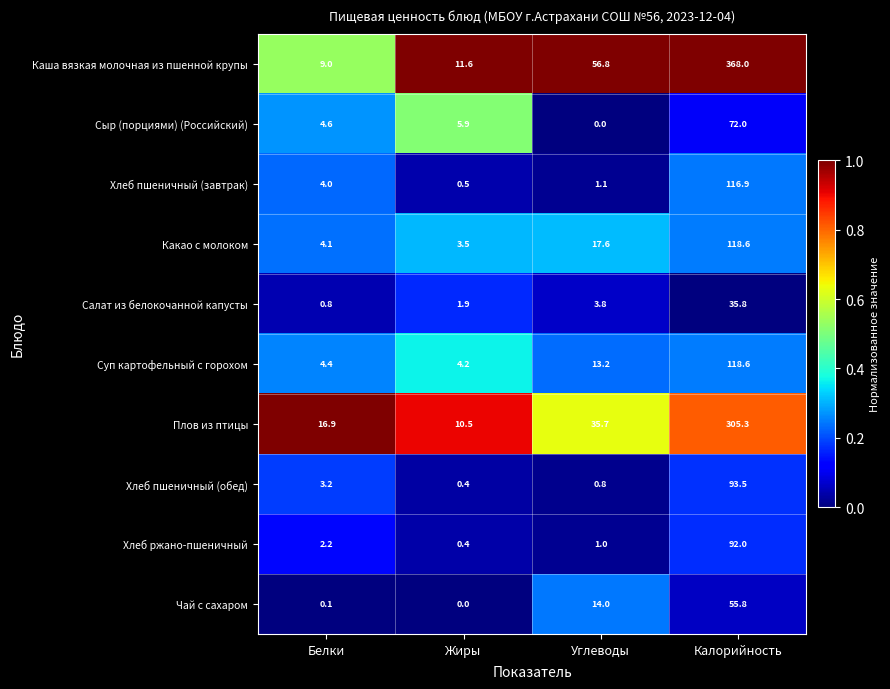

How many distinct data groups are displayed?

10